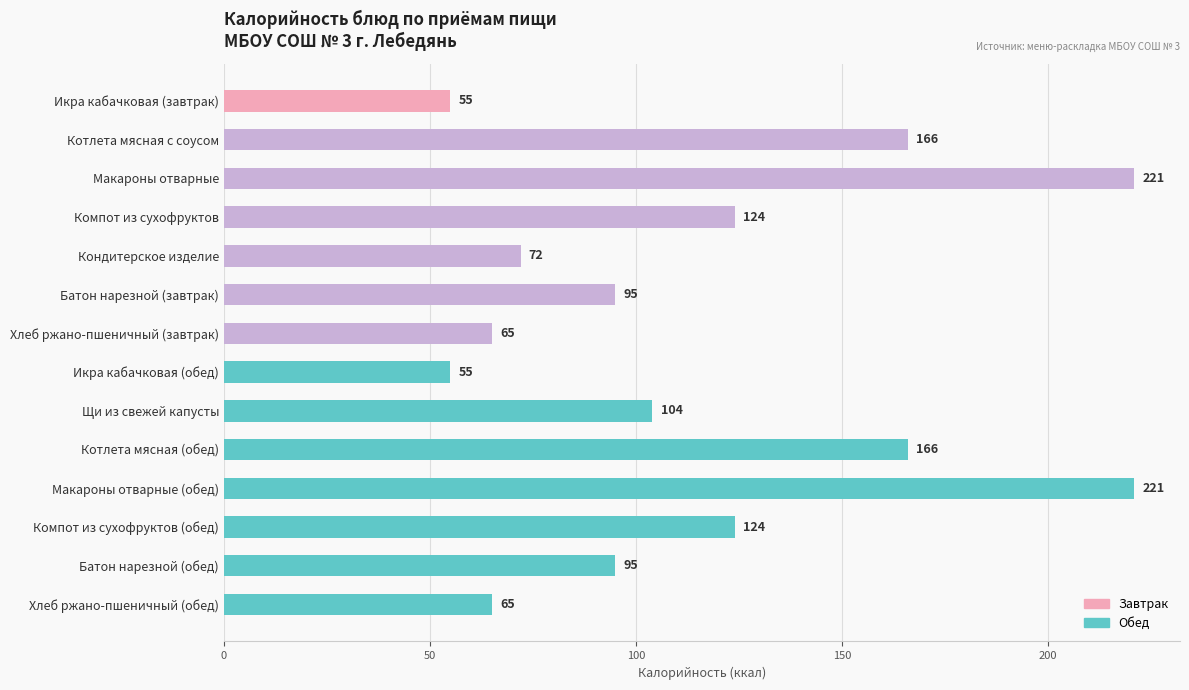

Read the value at Котлета мясная (обед).

166